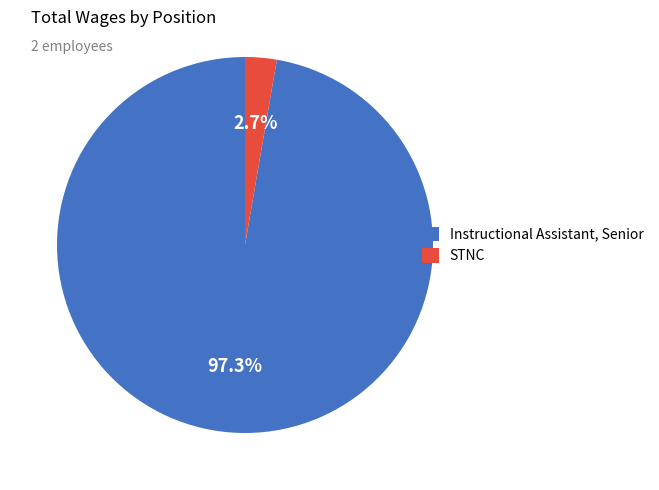

What is the smallest slice in the pie chart?

STNC